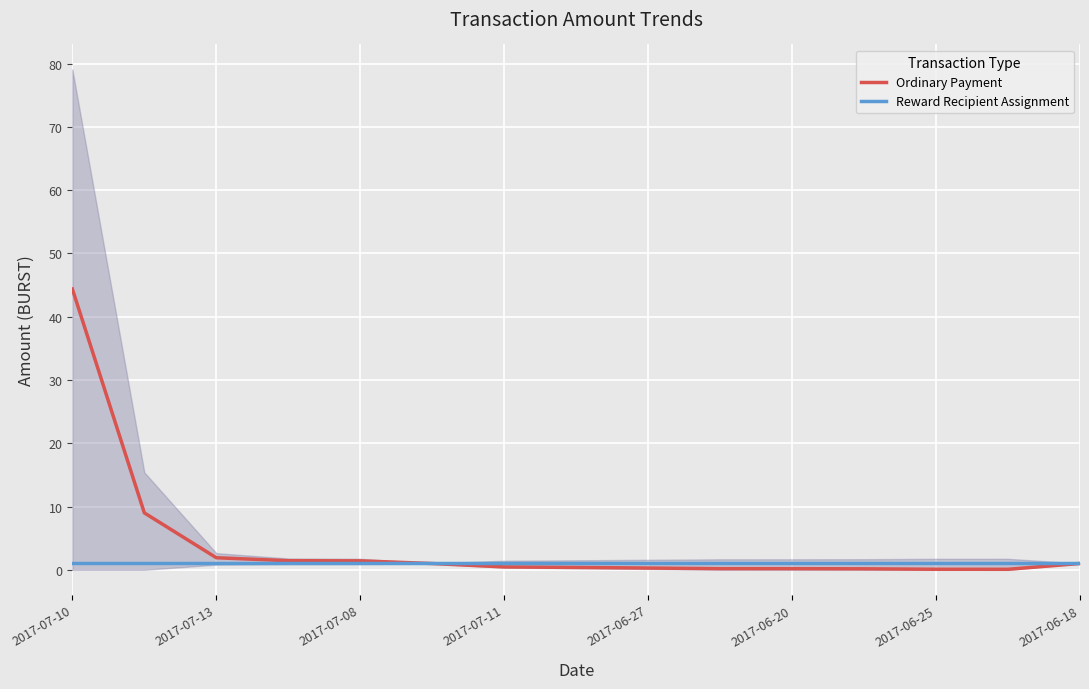

The Ordinary Payment series shows 1.9 at 2017-07-13. True or false?

True